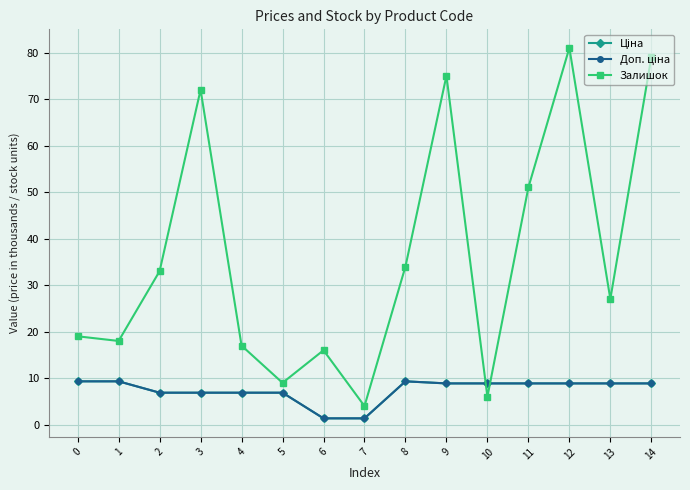

Which series has the largest total across all categories?

Залишок